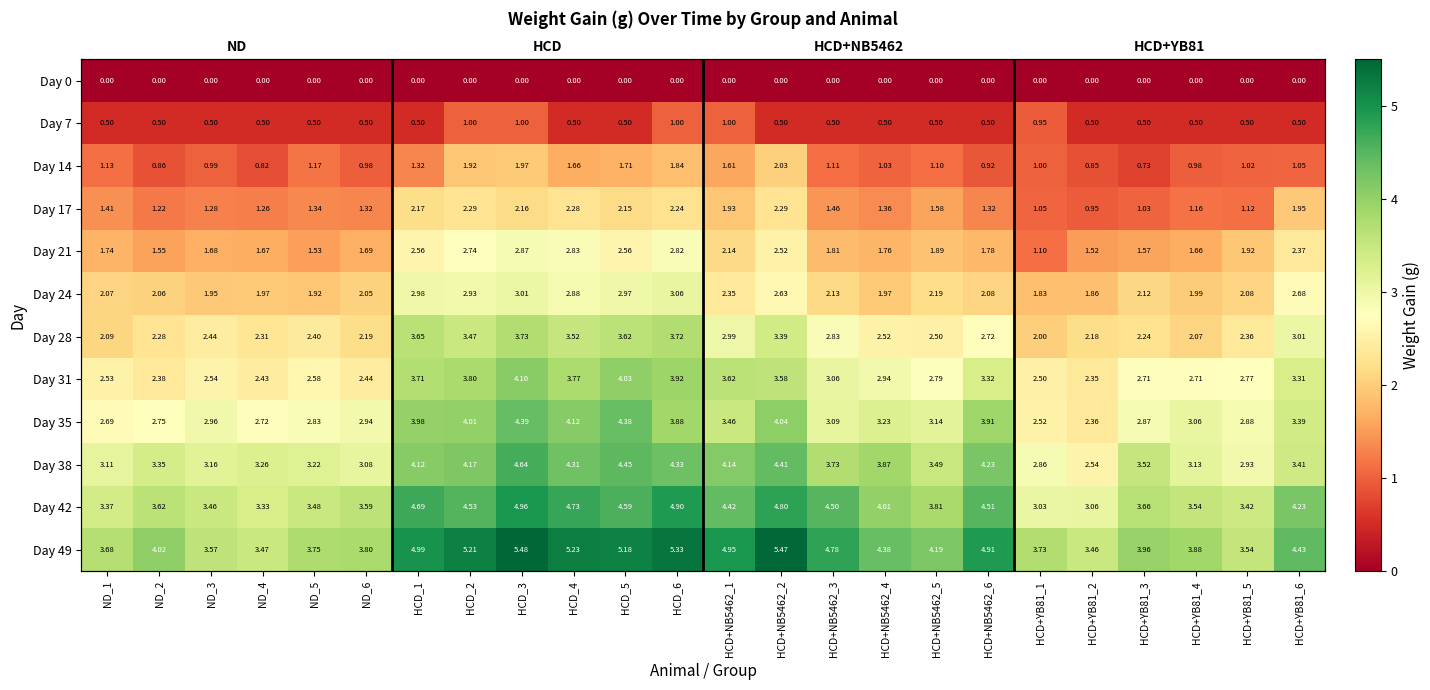

Rank the series by their maximum value, from lowest to highest.

Day 0, Day 7, Day 14, Day 17, Day 21, Day 24, Day 28, Day 31, Day 35, Day 38, Day 42, Day 49